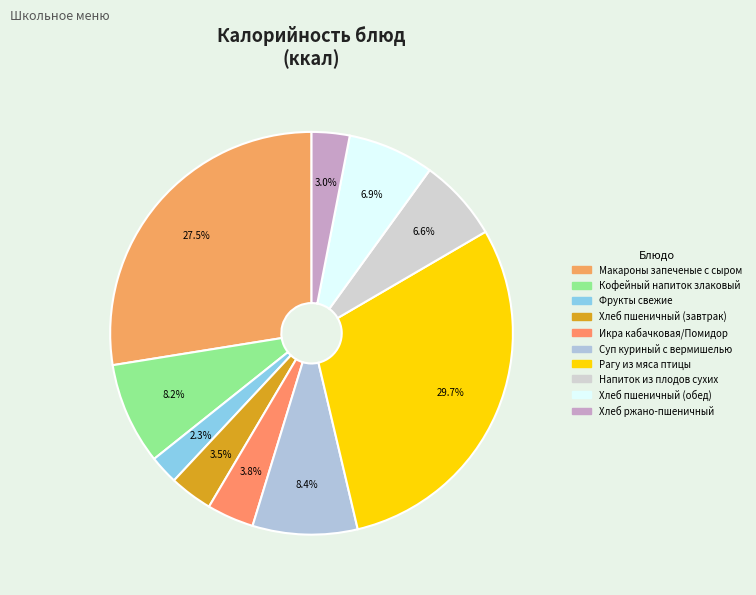

The Икра кабачковая/Помидор slice represents 4% of the pie. True or false?

True